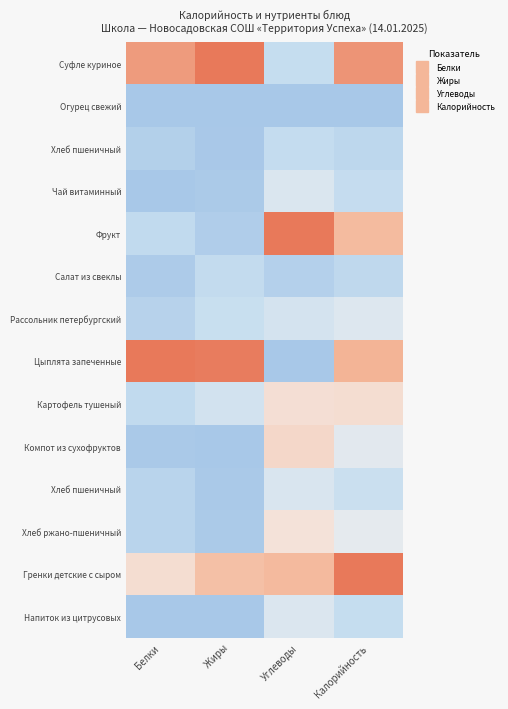

At which category is the sum across all series the highest?

Калорийность